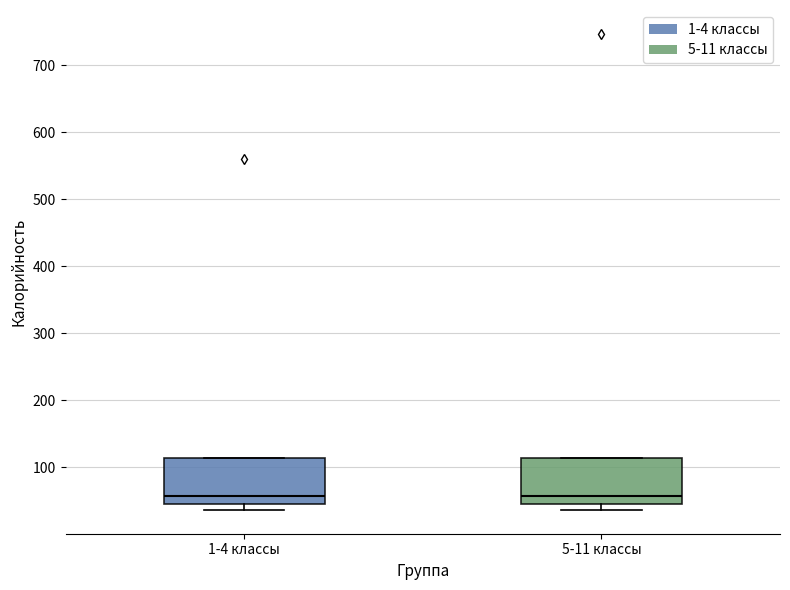

Reading left to right, transcribe this box plot: for each box, give where its median line is, the range the box spans, and where its two whiskers end, as read against the y-axis. The values are not printed on the chart, so give them approximately, as read against the axis.

1-4 классы: median 60, box 50 to 110, whiskers 40 to 110
5-11 классы: median 60, box 50 to 110, whiskers 40 to 110